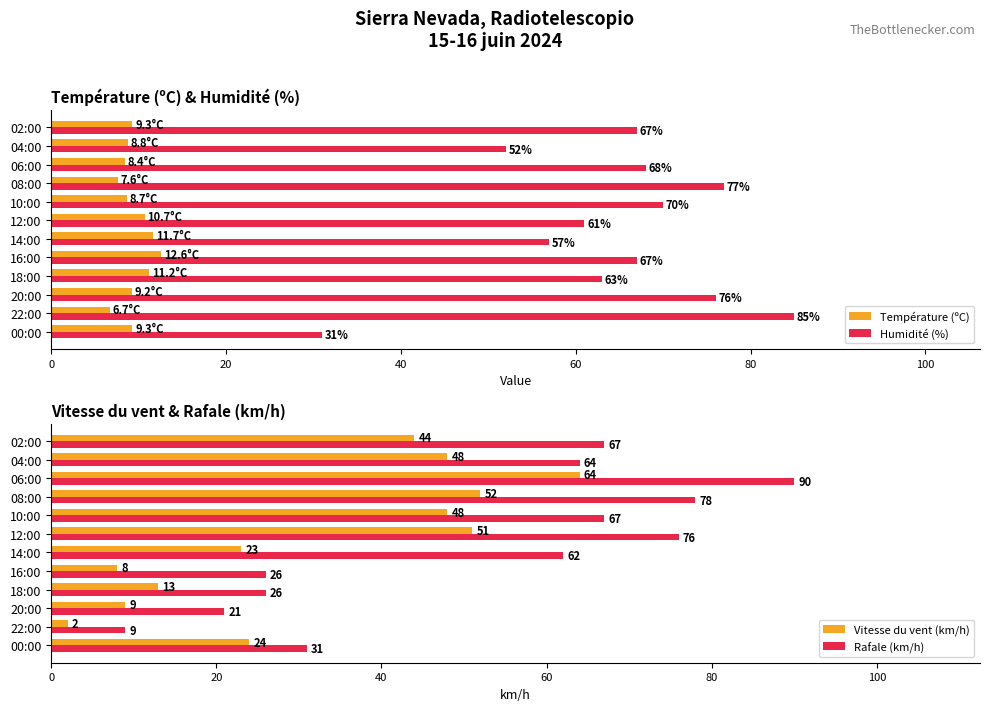

What is the minimum value for Température (ºC)?

6.7